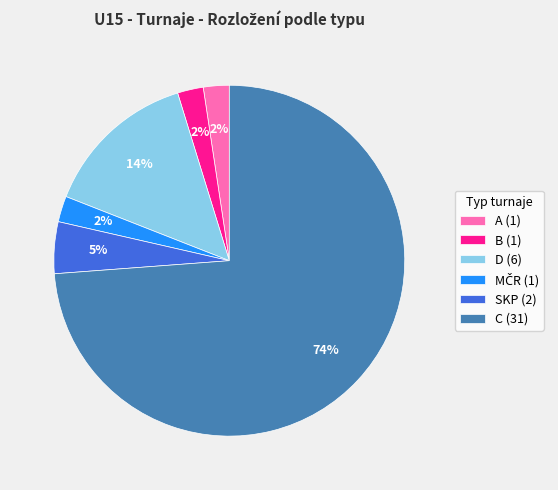

What percentage is the A (1) slice, to the nearest percent?

2%